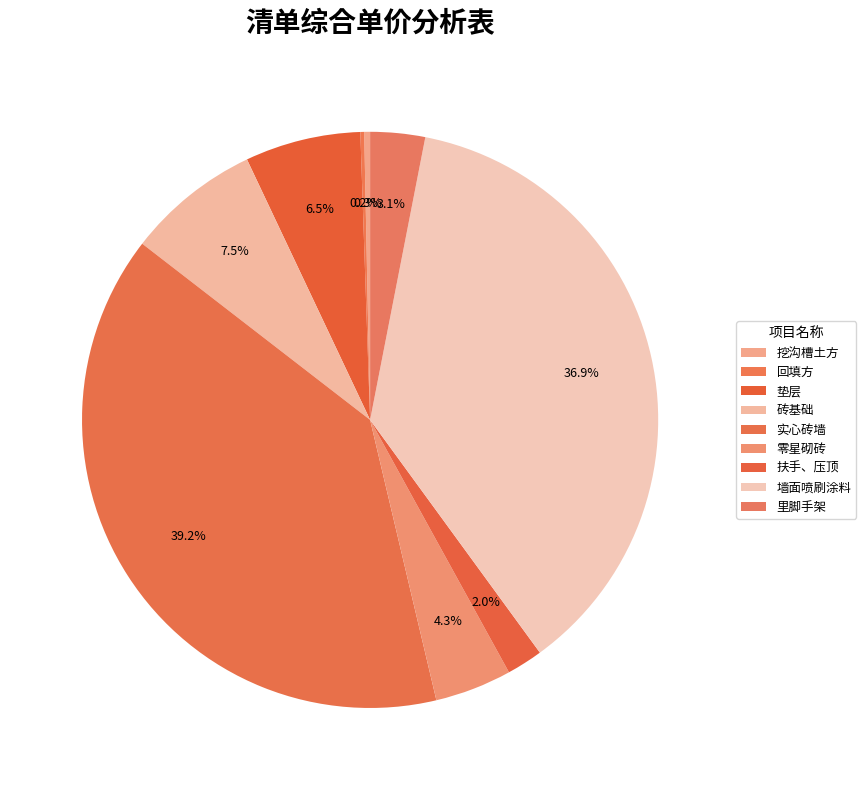

True or false: 垫层 accounts for 1% of the total.

False